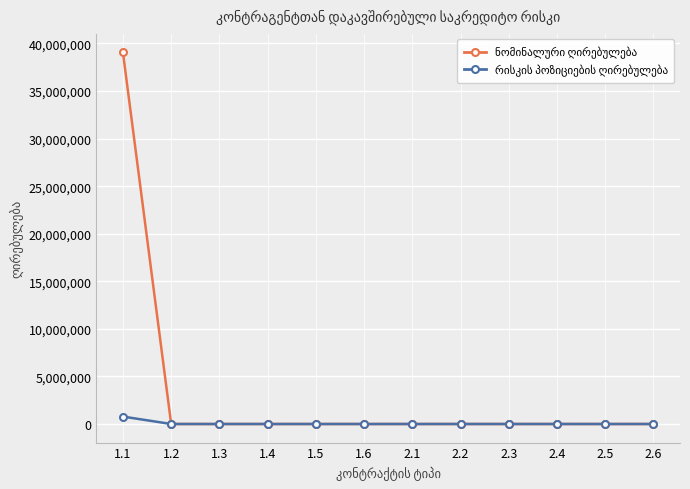

What is the maximum value shown in the chart?

39057130.5